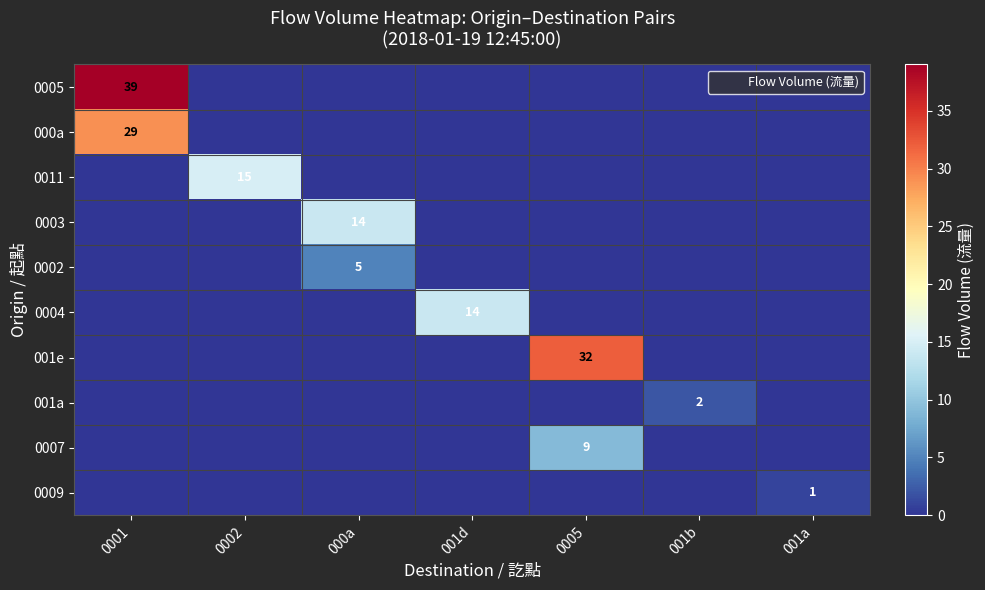

Between 0005 and 001b, which series saw the biggest shift?

001e